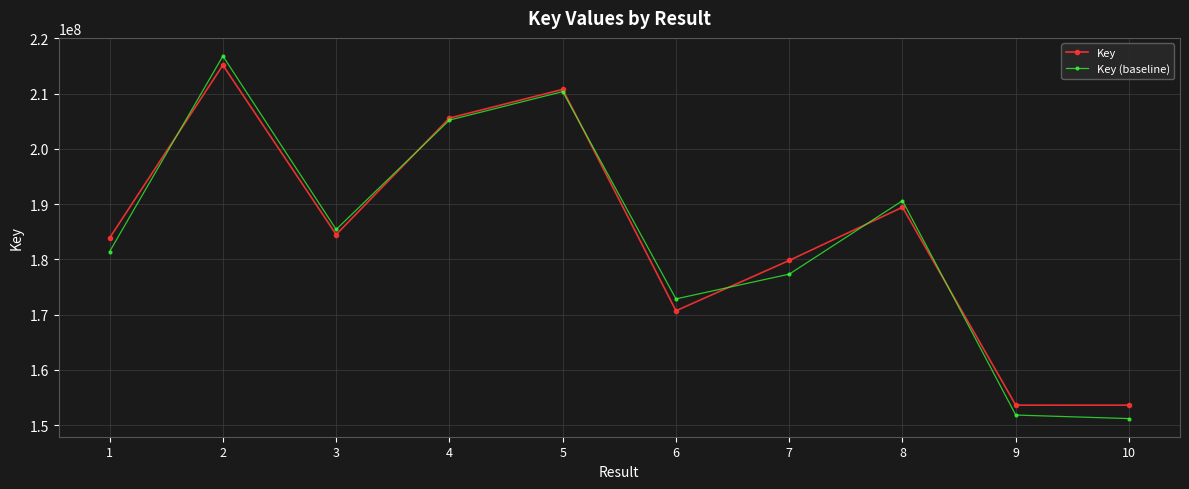

At which category does Key (baseline) reach its first local peak?

2